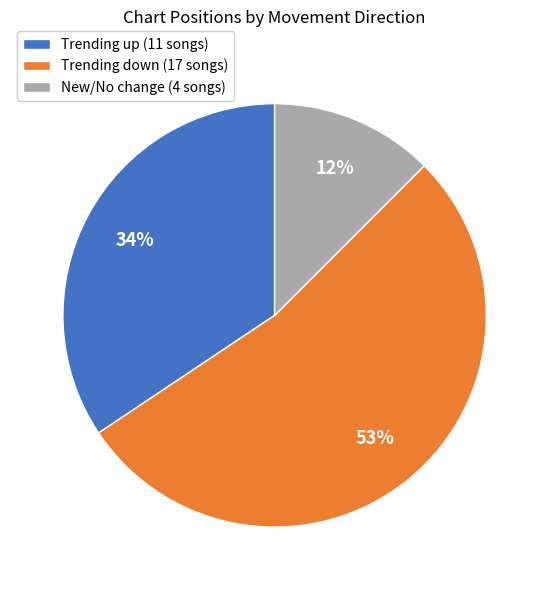

Is it true that New/No change (4 songs) is 12% of the pie?

True